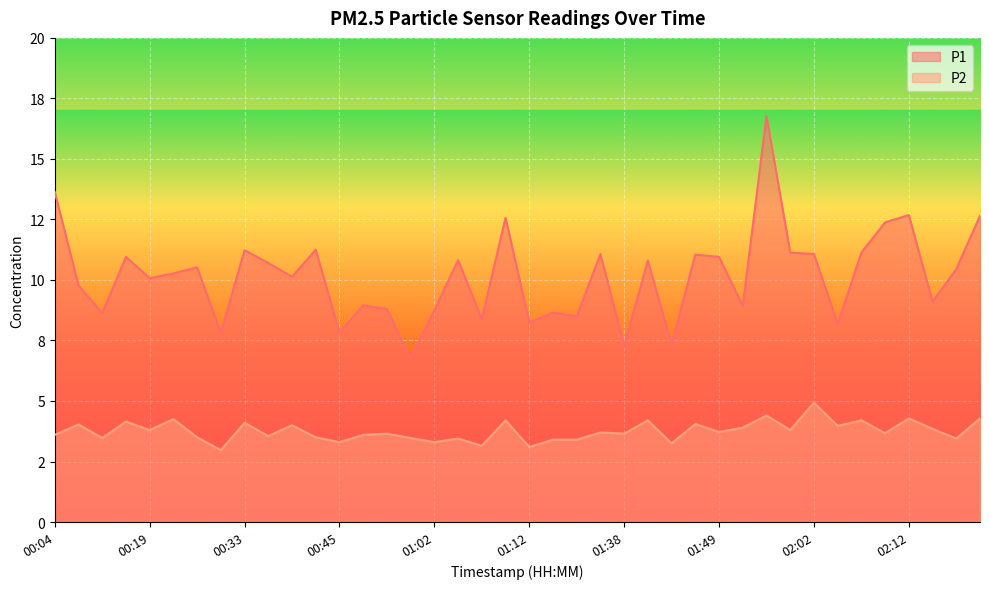

What is the value of the P2 point at the 13th from the left?

3.3